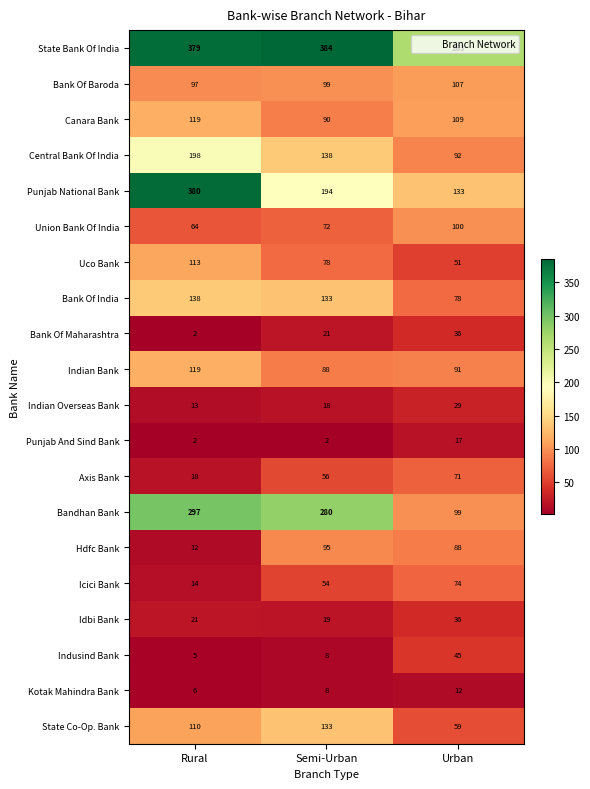

What is the average value of the Punjab And Sind Bank series?

7